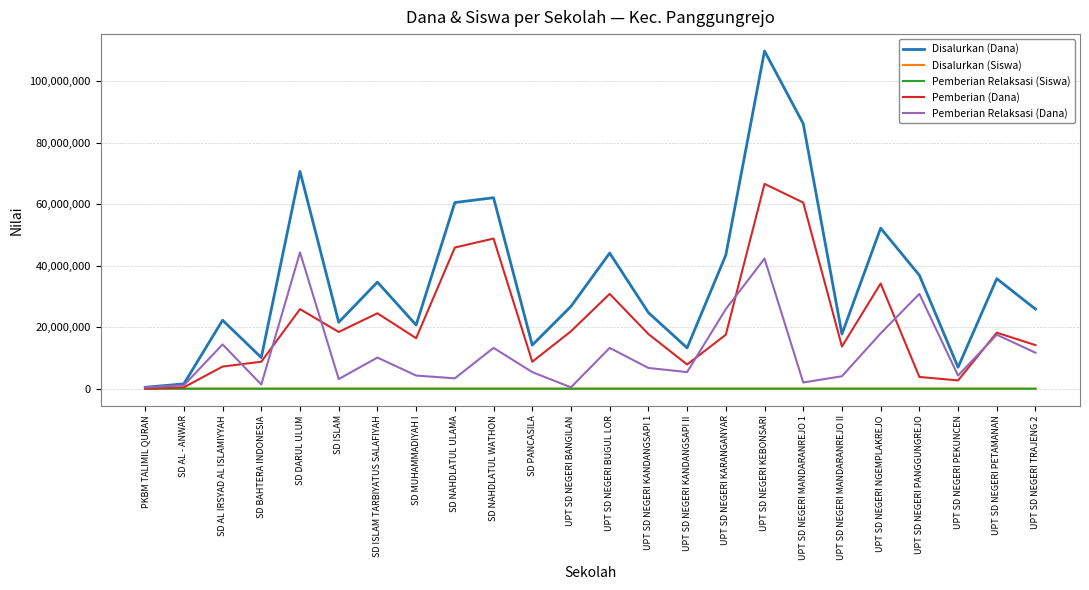

Which series changed the most between SD AL - ANWAR and UPT SD NEGERI BANGILAN?

Disalurkan (Dana)